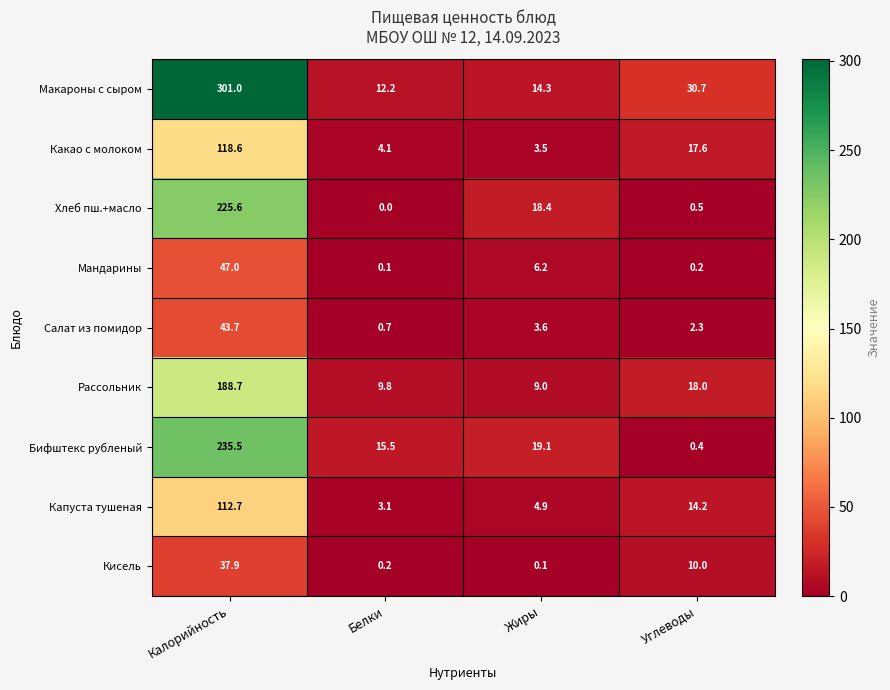

Which series has the largest total across all categories?

Макароны с сыром